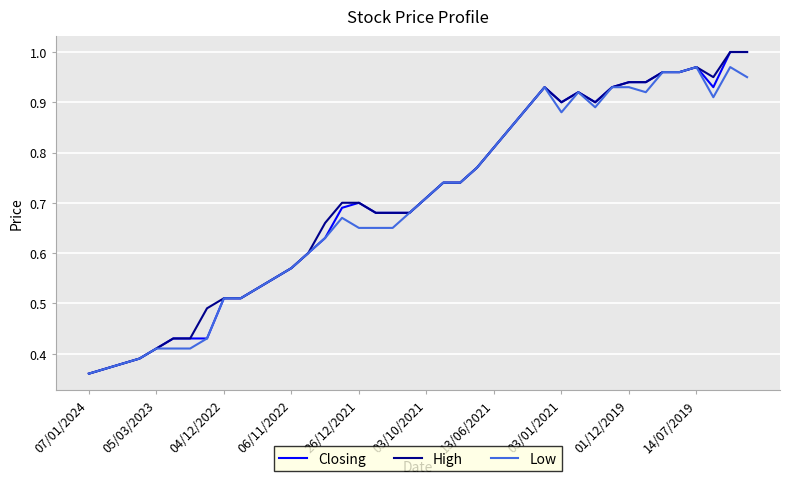

How many lines are shown in the chart?

3